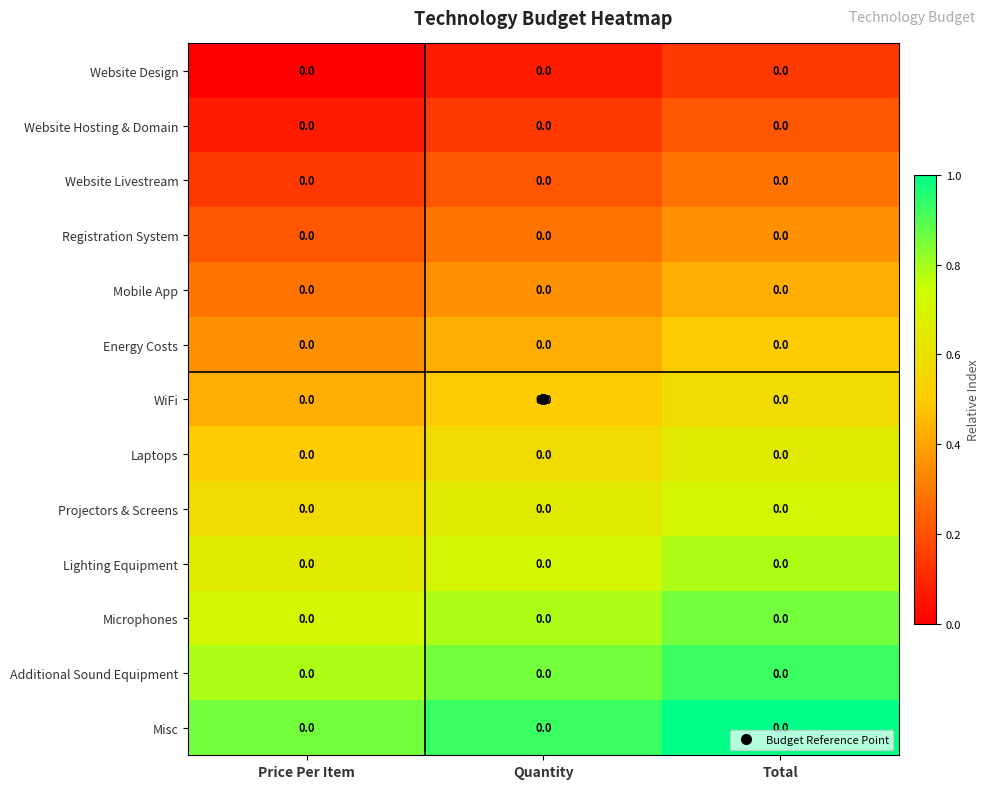

Reading left to right, what are all the values shown in this chart?

Website Design: Price Per Item=0.0	Quantity=0.0	Total=0.0
Website Hosting & Domain: Price Per Item=0.0	Quantity=0.0	Total=0.0
Website Livestream: Price Per Item=0.0	Quantity=0.0	Total=0.0
Registration System: Price Per Item=0.0	Quantity=0.0	Total=0.0
Mobile App: Price Per Item=0.0	Quantity=0.0	Total=0.0
Energy Costs: Price Per Item=0.0	Quantity=0.0	Total=0.0
WiFi: Price Per Item=0.0	Quantity=0.0	Total=0.0
Laptops: Price Per Item=0.0	Quantity=0.0	Total=0.0
Projectors & Screens: Price Per Item=0.0	Quantity=0.0	Total=0.0
Lighting Equipment: Price Per Item=0.0	Quantity=0.0	Total=0.0
Microphones: Price Per Item=0.0	Quantity=0.0	Total=0.0
Additional Sound Equipment: Price Per Item=0.0	Quantity=0.0	Total=0.0
Misc: Price Per Item=0.0	Quantity=0.0	Total=0.0